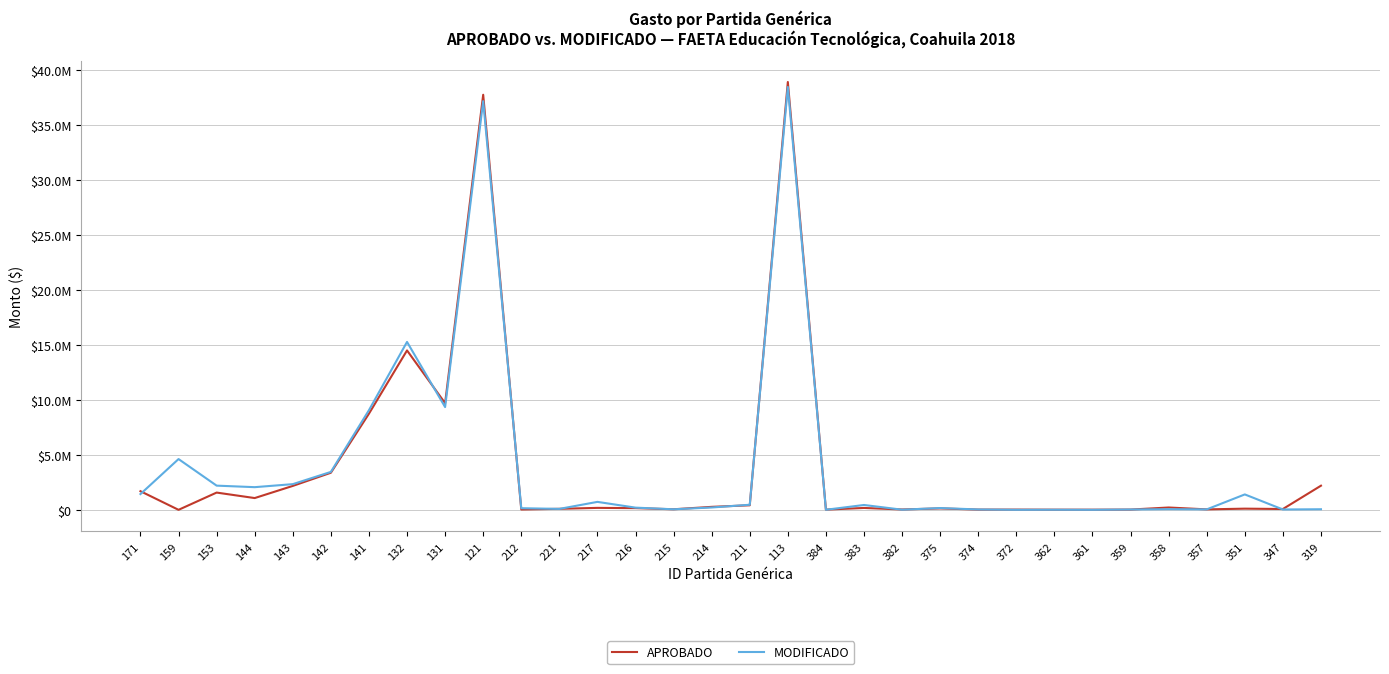

Read the MODIFICADO value at 216.

198880.0